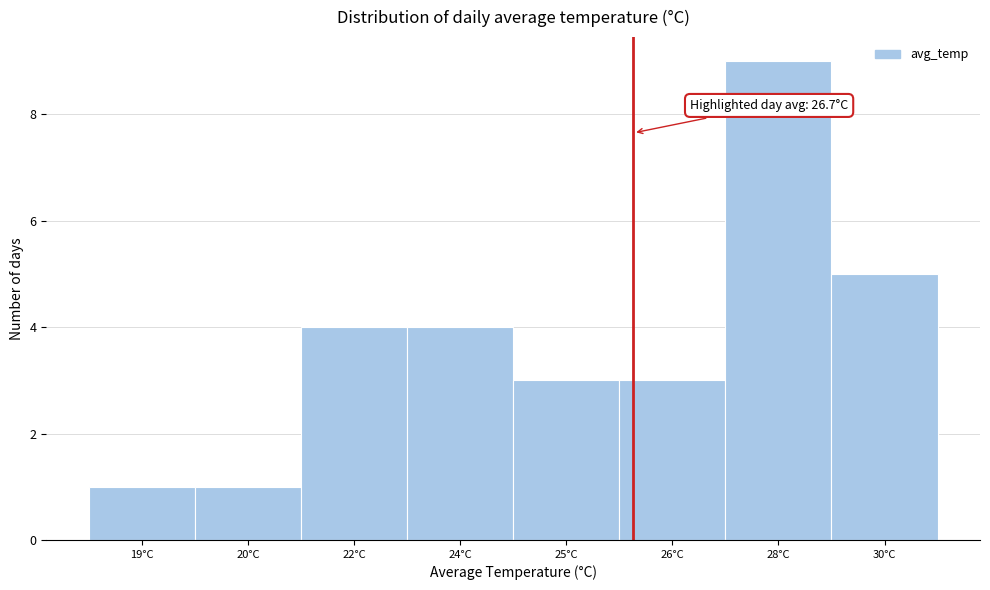

Reading left to right, list all the values displayed in this chart.

1	1	4	4	3	3	9	5